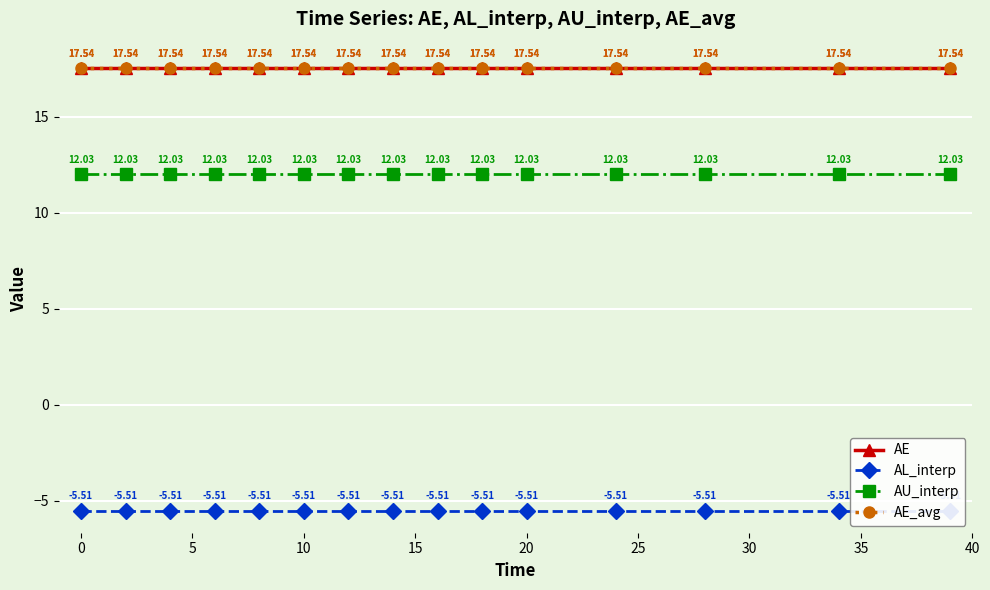

At 35, list the series in order from smallest to largest.

AL_interp, AU_interp, AE, AE_avg